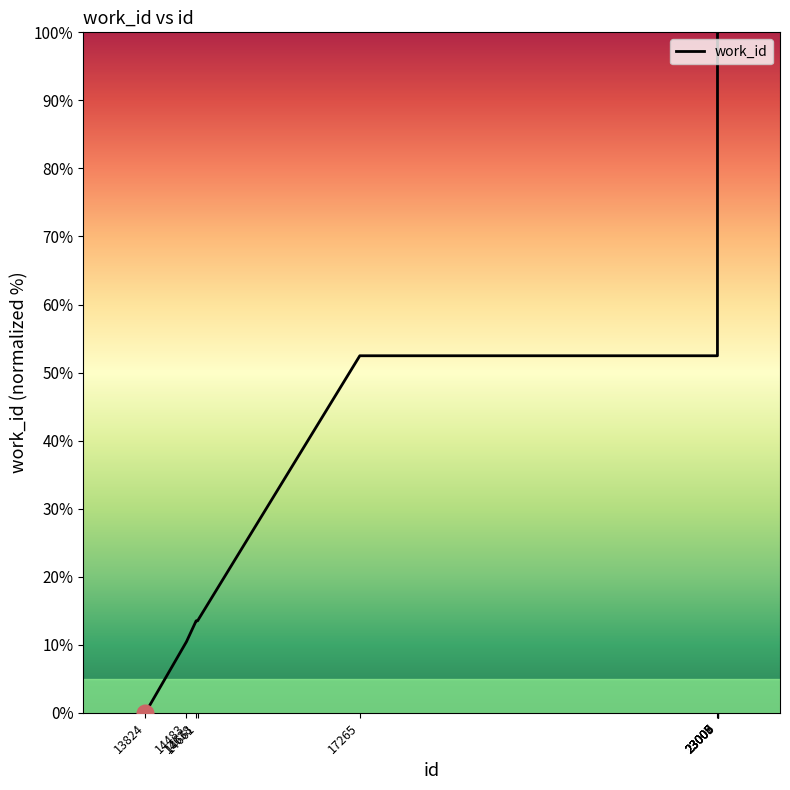

What is the difference between the maximum and minimum values?

100.0